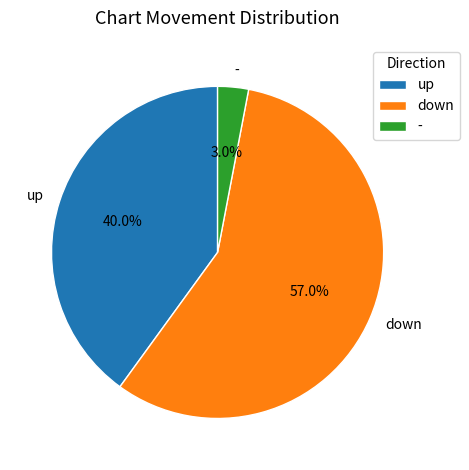

Between - and down, which is larger?

down